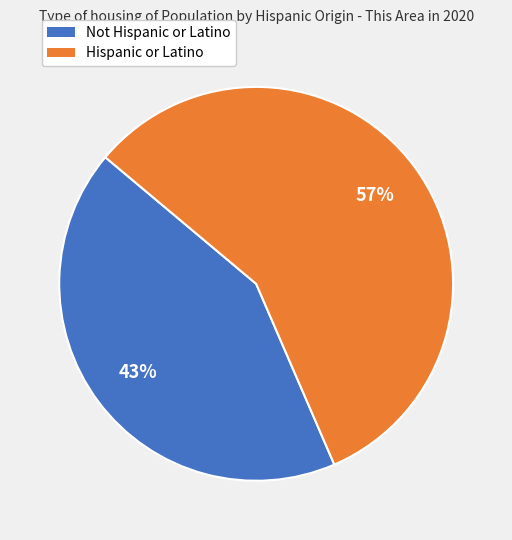

Is there any slice that represents more than half of the pie?

Yes